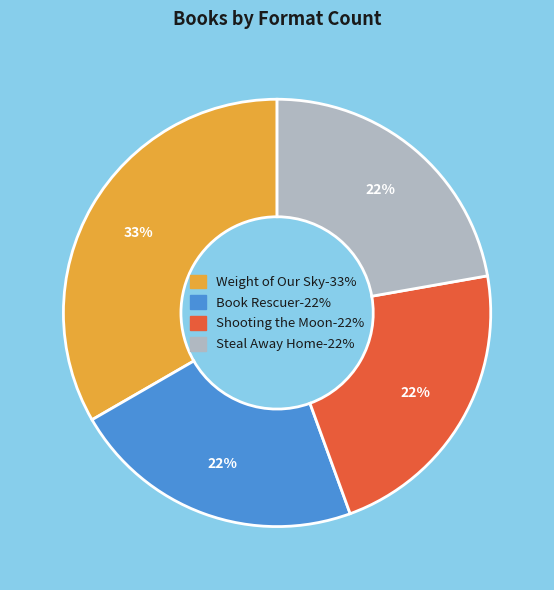

Which category has the biggest portion of the pie?

Weight of Our Sky